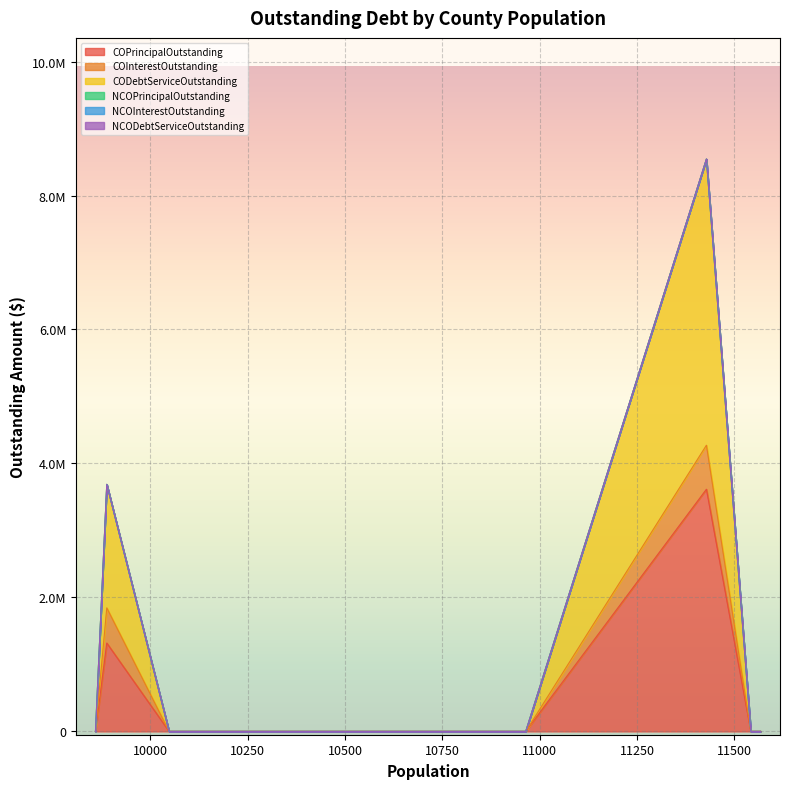

True or false: NCOInterestOutstanding and NCOPrincipalOutstanding cross at least once.

False